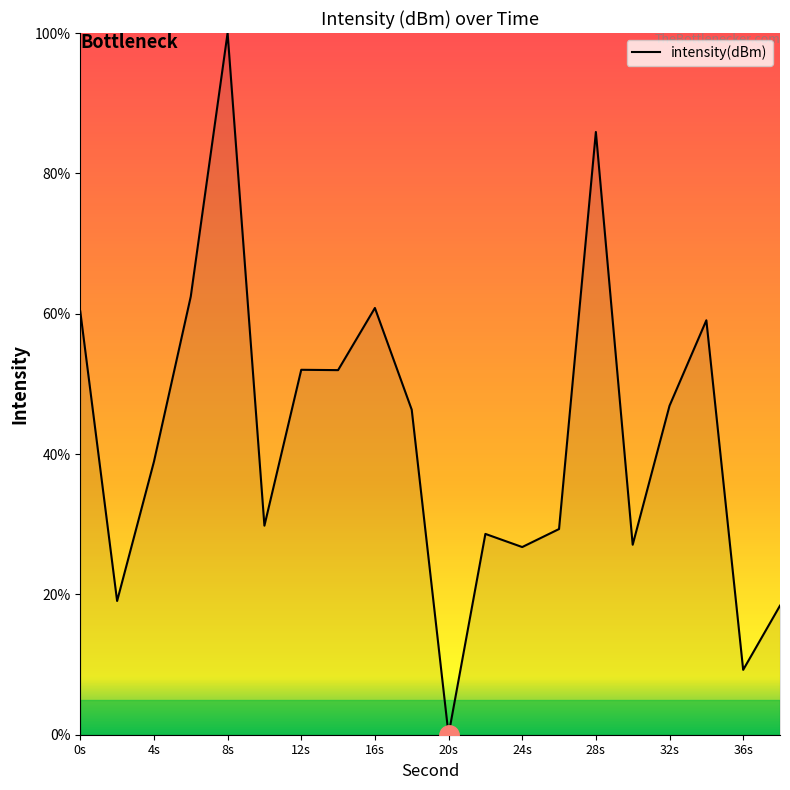

What is the difference between the maximum and minimum values?

100.0